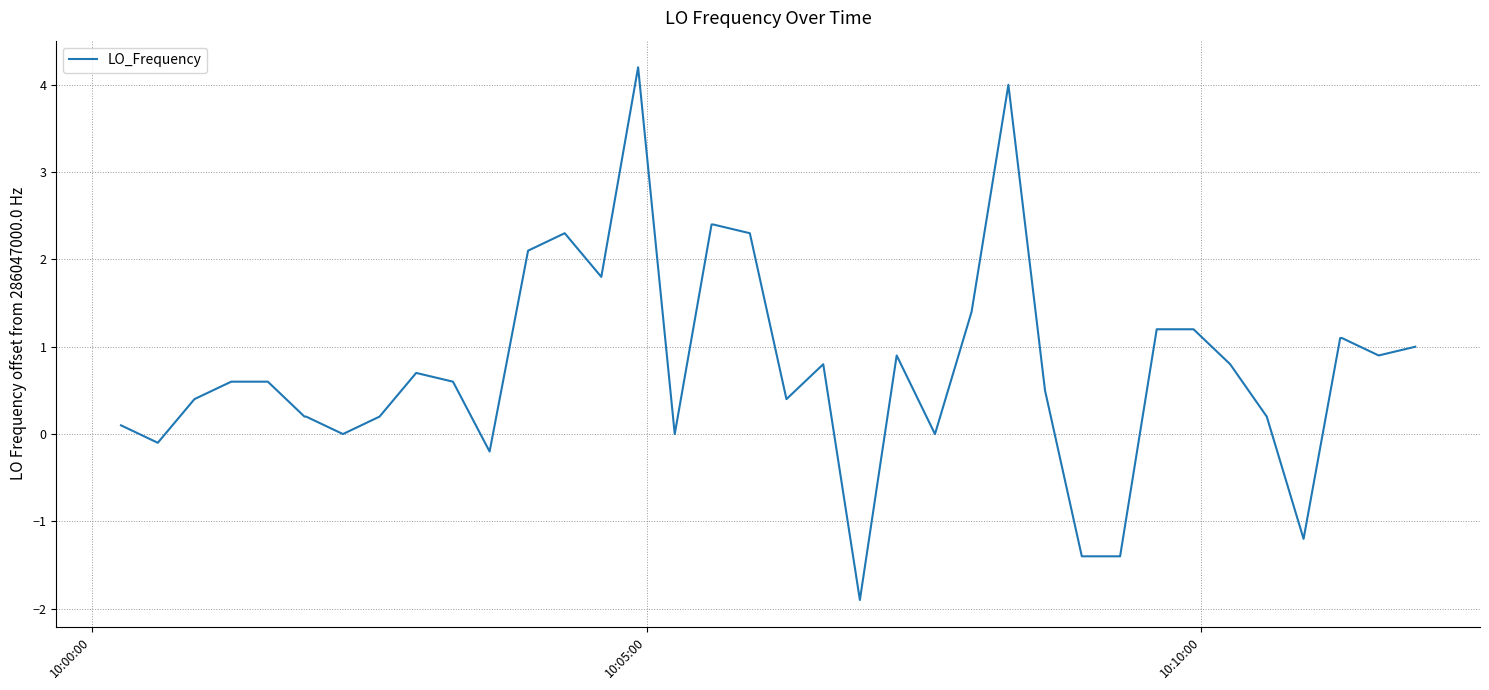

What is the minimum value shown in the chart?

-1.9